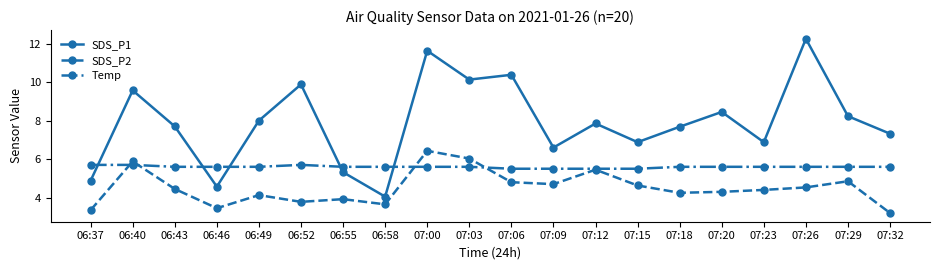

Rank the series at 06:46 from lowest to highest value.

SDS_P2, SDS_P1, Temp